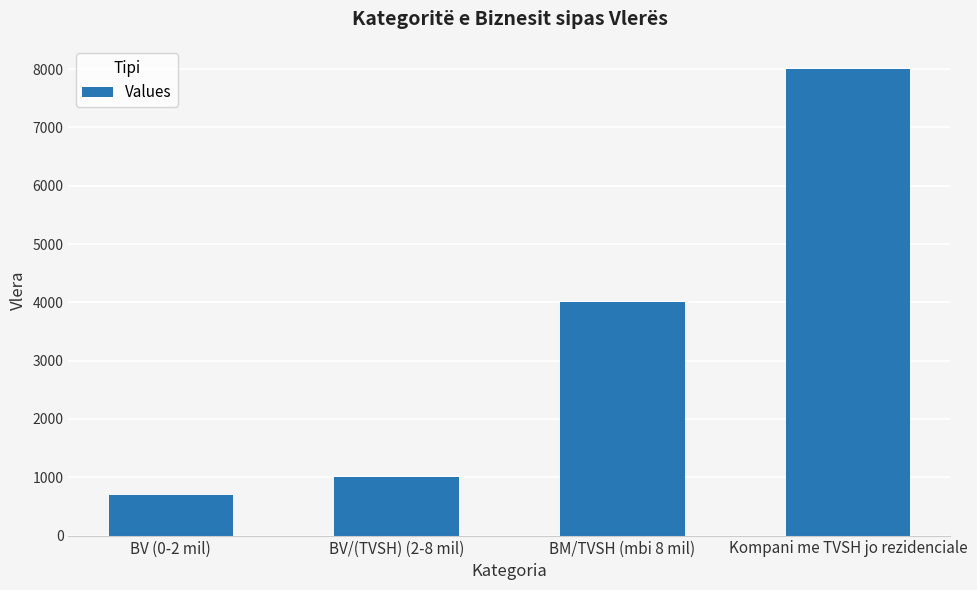

What is the change in value from BV (0-2 mil) to BV/(TVSH) (2-8 mil)?

+300